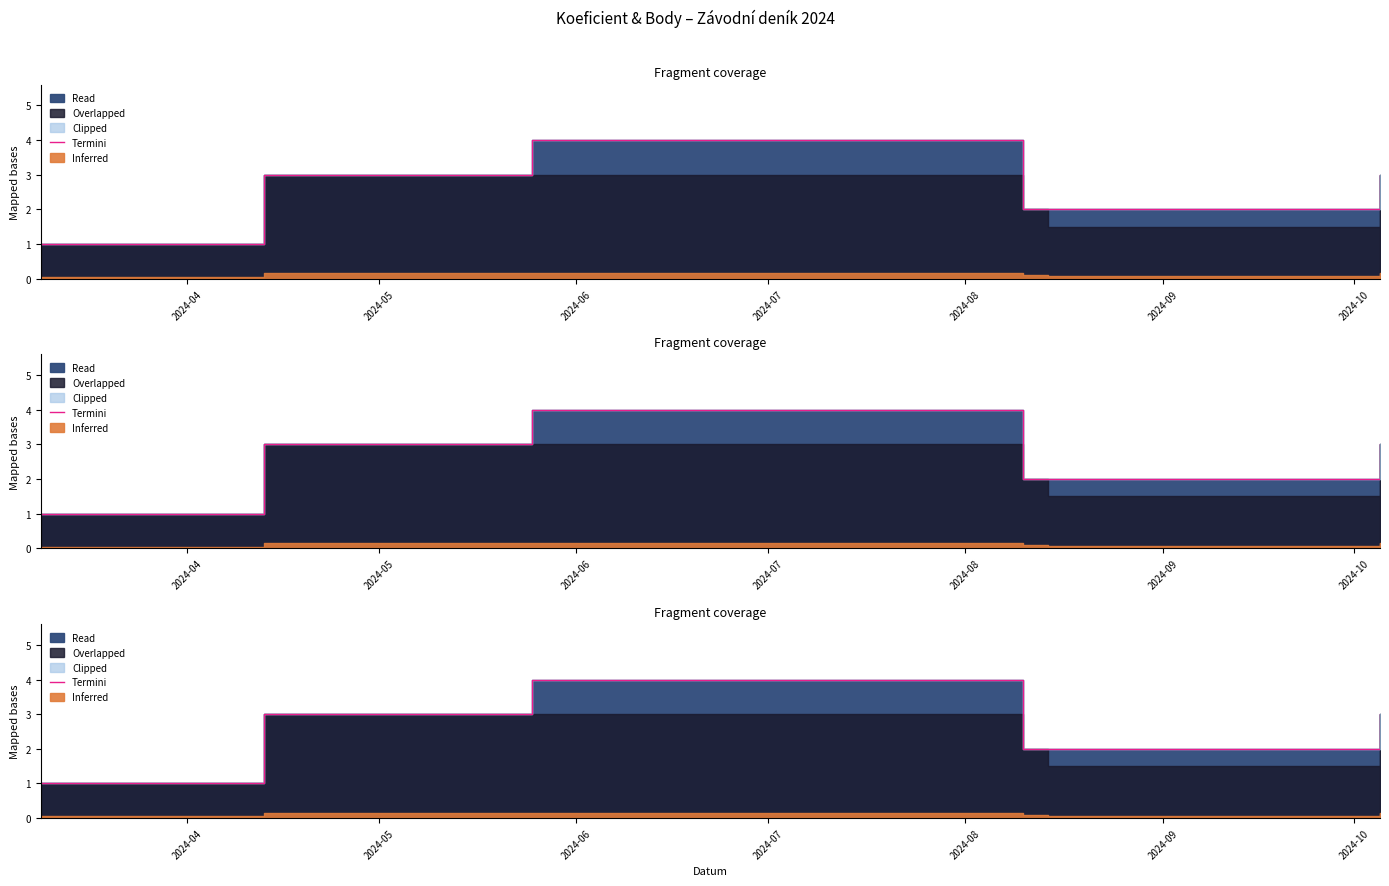

What is the maximum value shown in the chart?

4